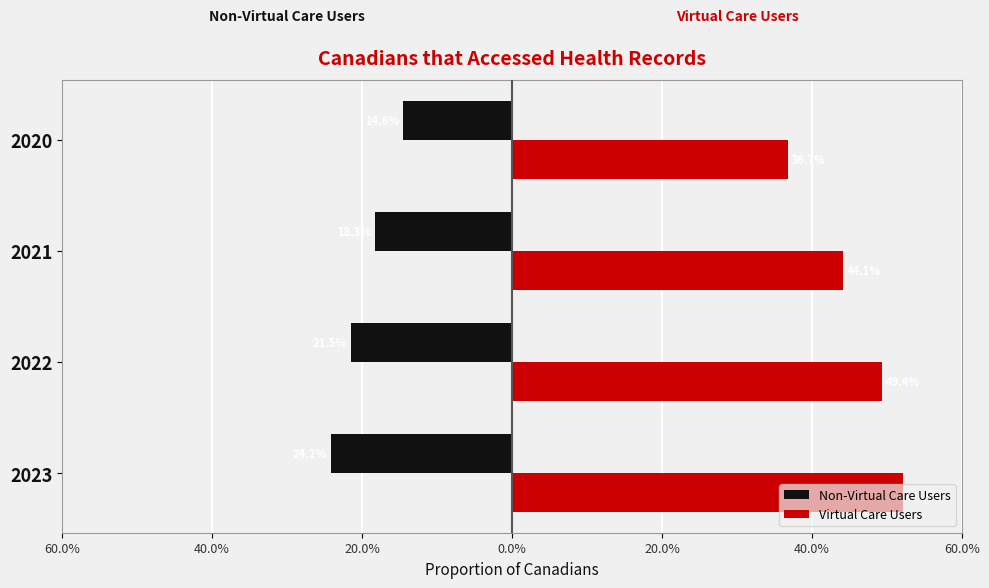

Rank the series by their average value, from highest to lowest.

Virtual Care Users, Non-Virtual Care Users